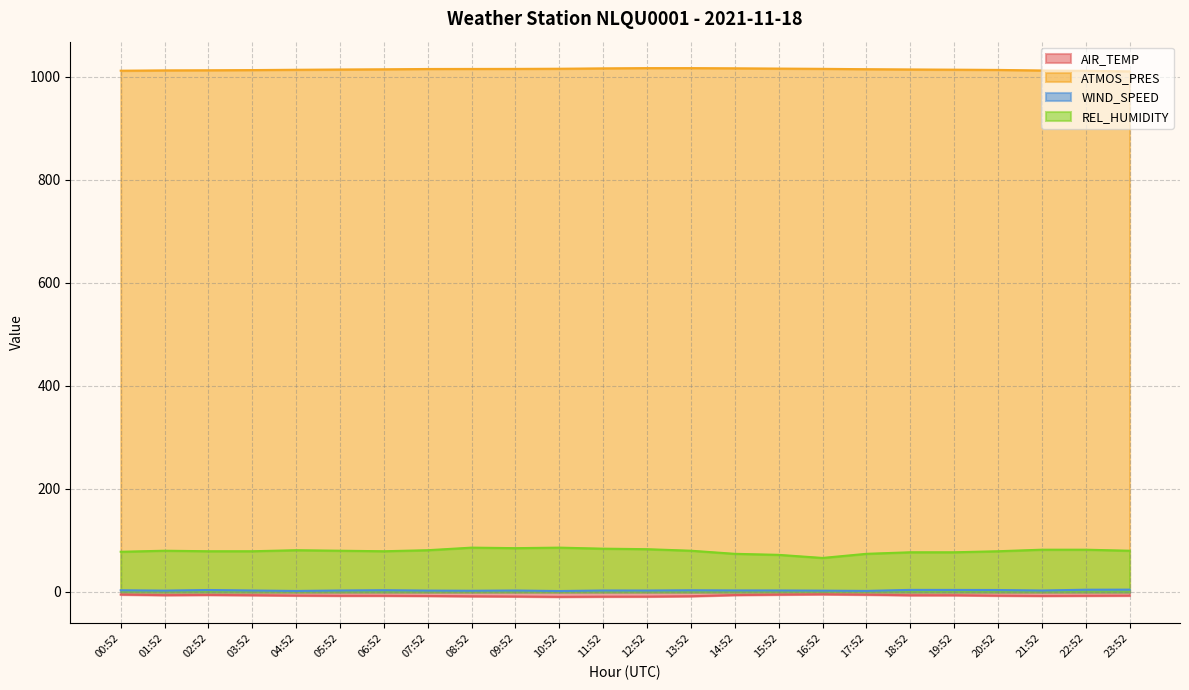

True or false: REL_HUMIDITY and ATMOS_PRES cross at least once.

False